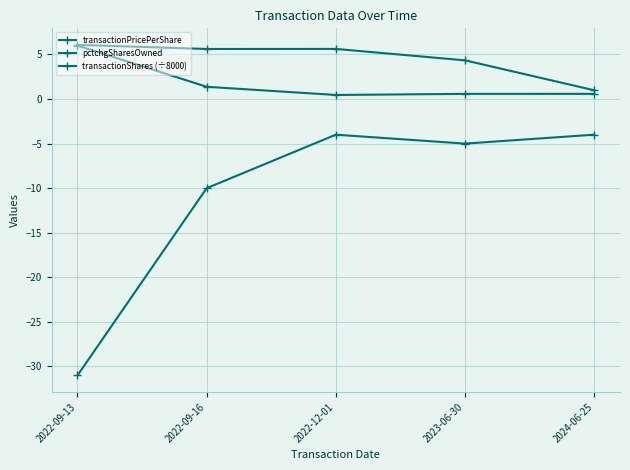

True or false: transactionShares (÷8000) and transactionPricePerShare cross at least once.

False